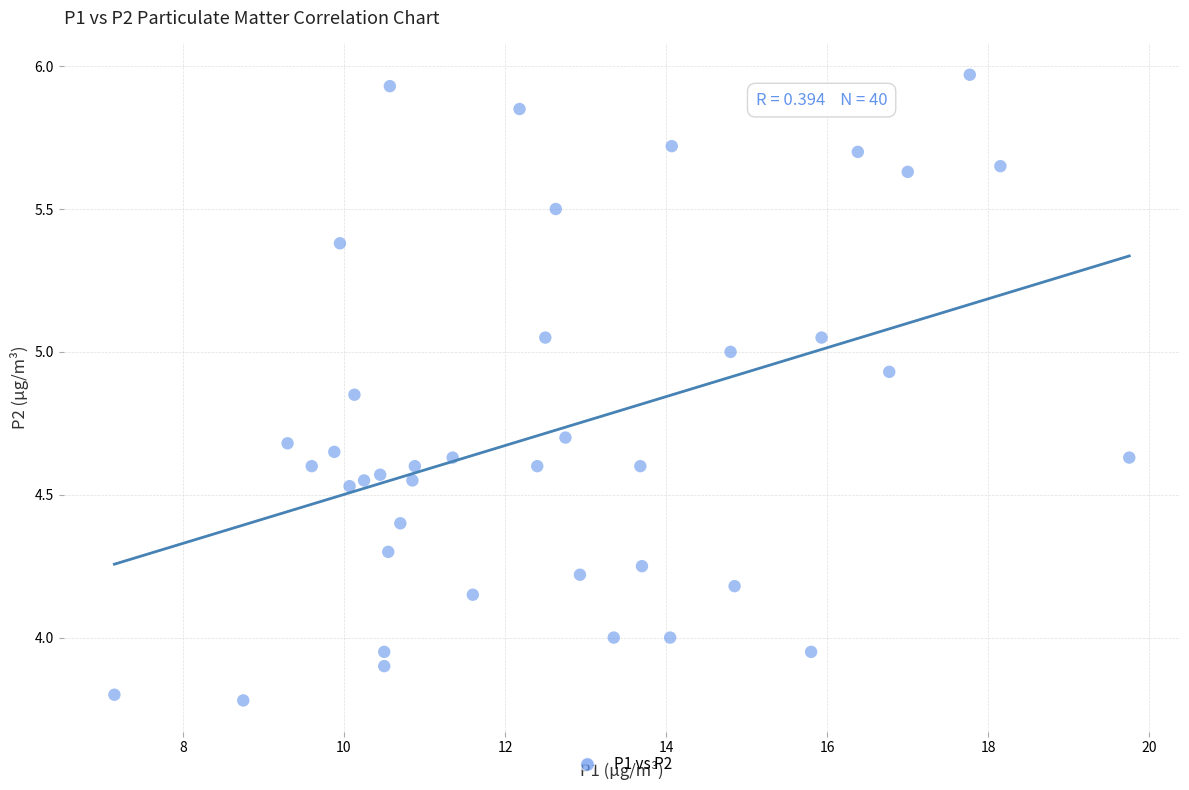

What is the range of X values (max minus min)?

12.6